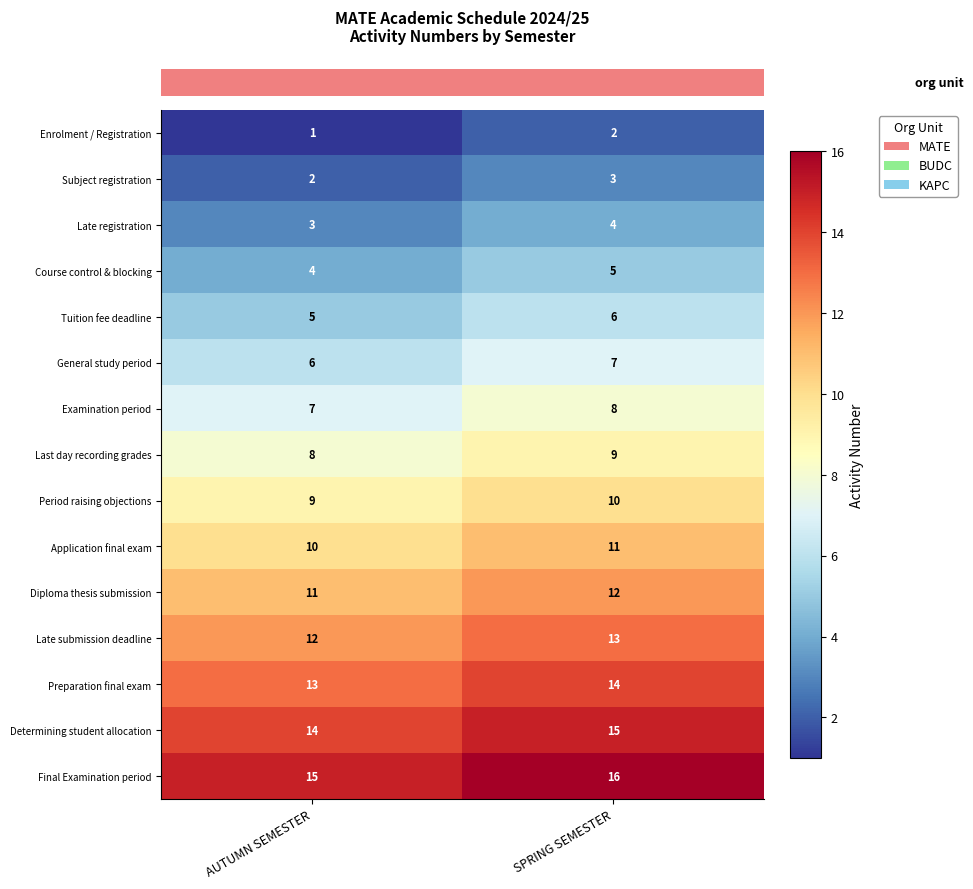

Which category has the highest value across all series?

SPRING SEMESTER